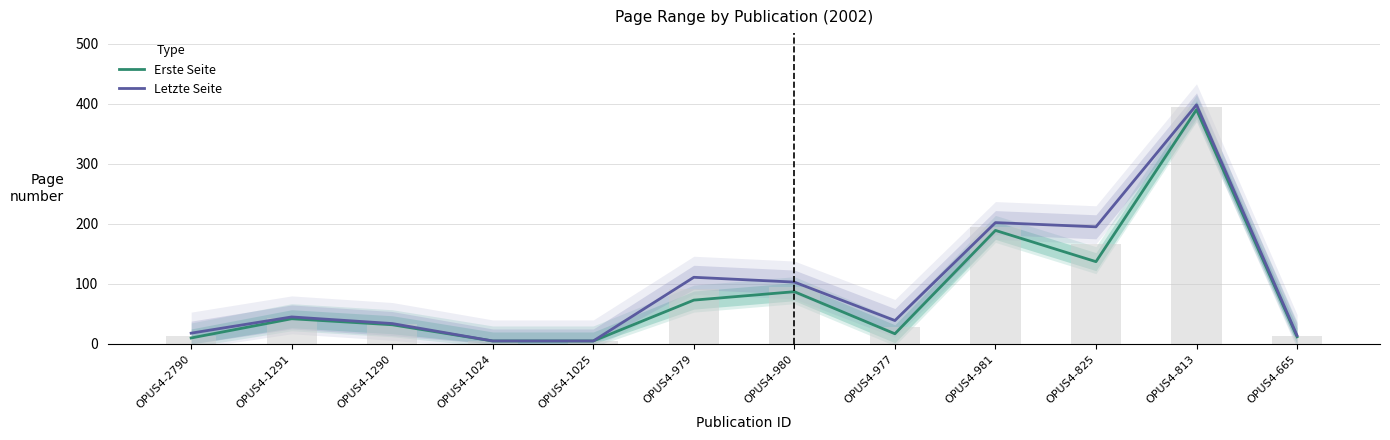

What is the highest value of the Letzte Seite series?

398